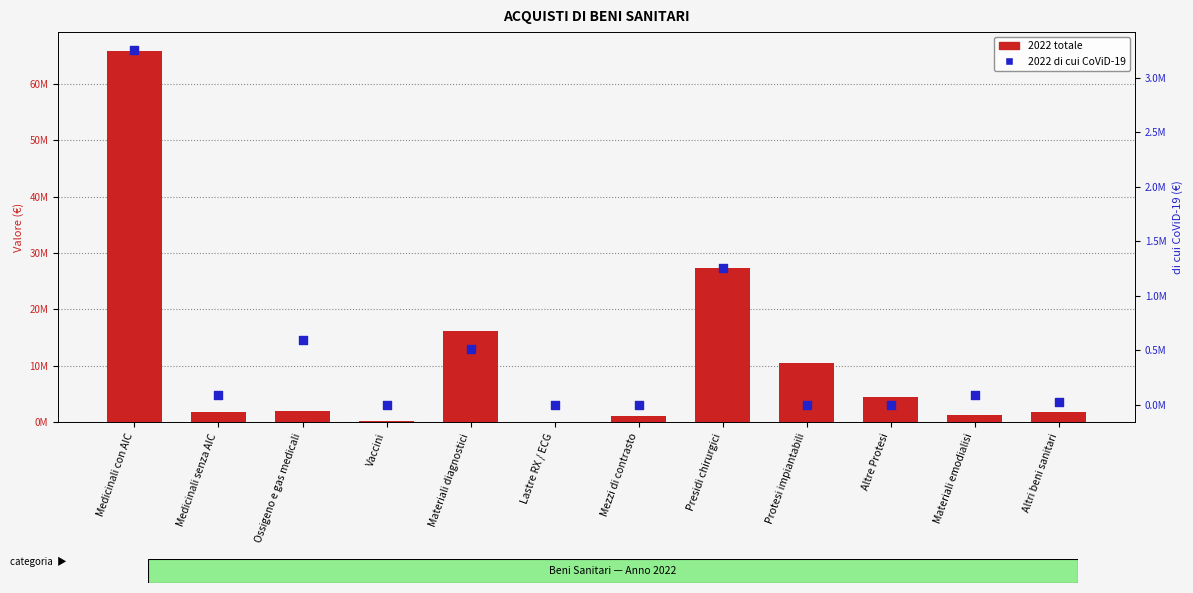

Which series contains the lowest Y value?

2022 di cui CoViD-19